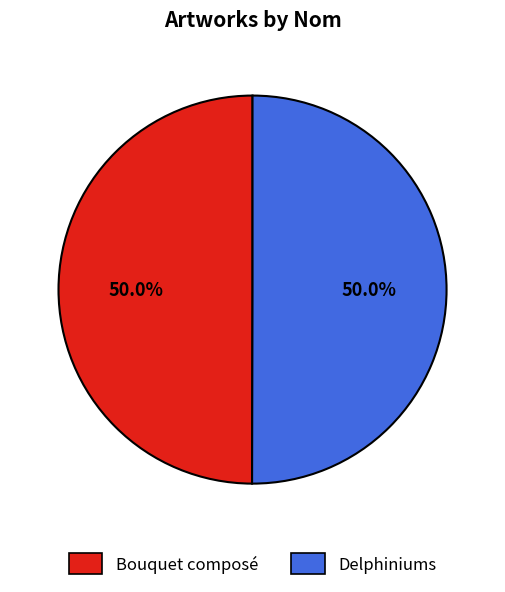

The Bouquet composé slice represents 64% of the pie. True or false?

False